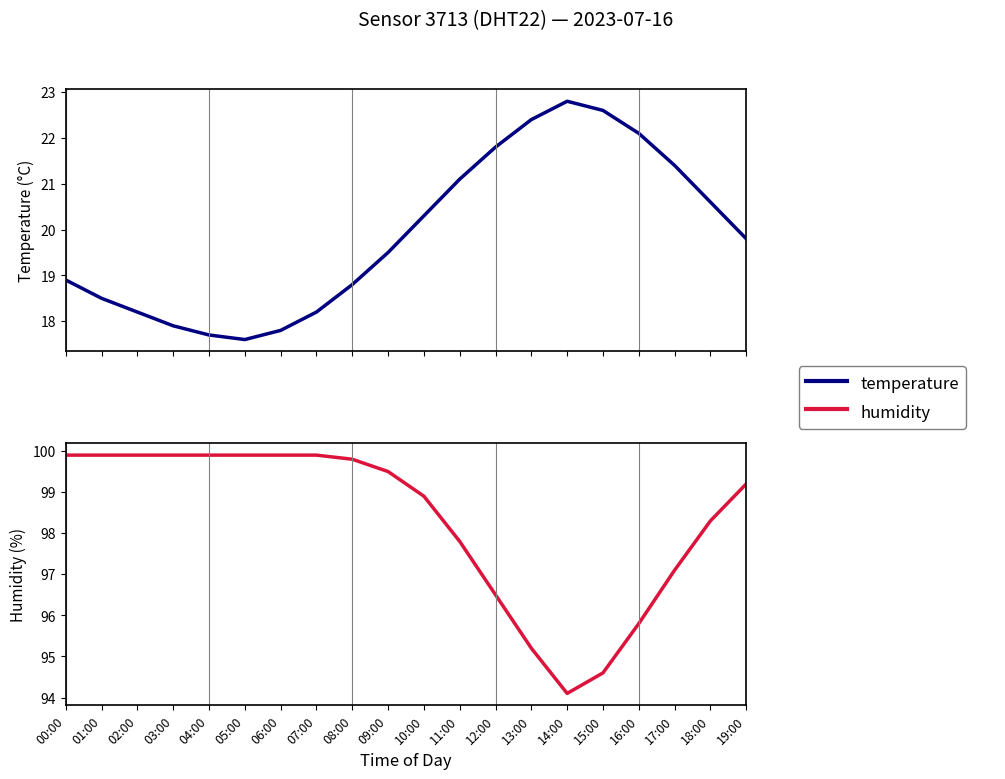

Which series has the largest range (max minus min)?

humidity